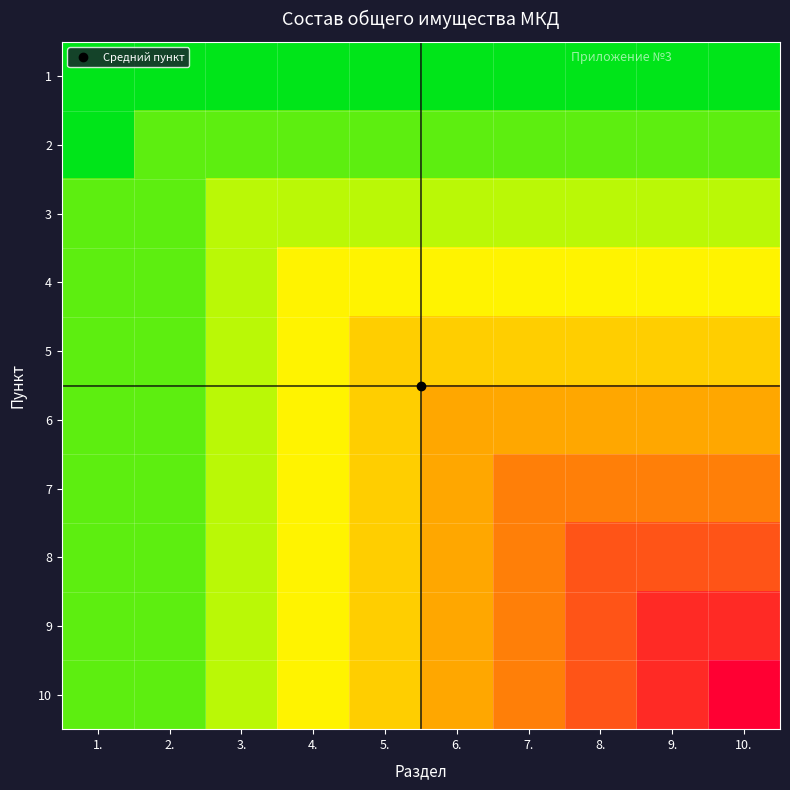

What is the minimum value shown in the chart?

1